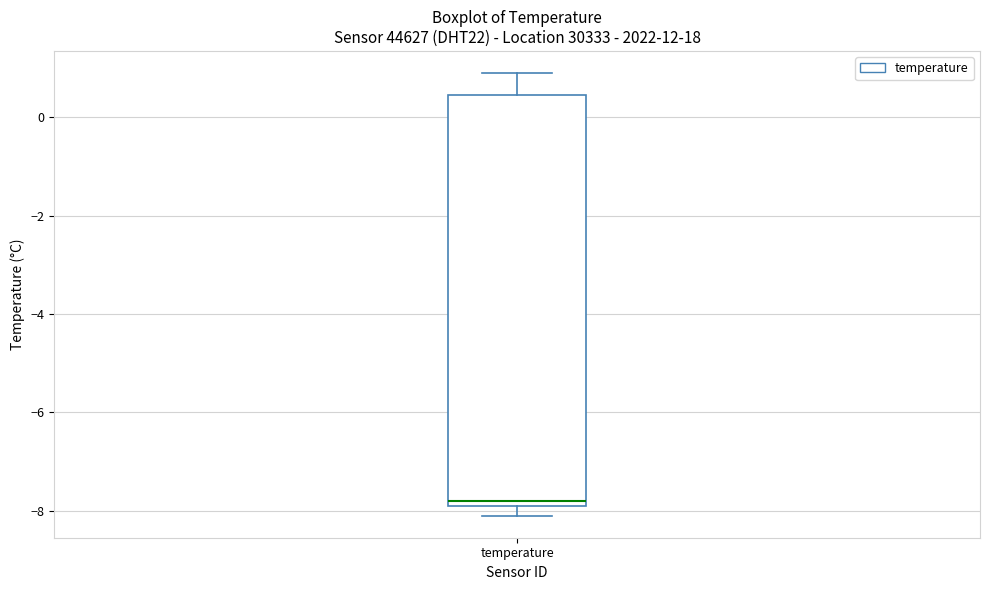

Read this box plot against the y-axis: the position of the median line, the range covered by the box, and the ends of both whiskers. The values are not printed on the chart, so give them approximately, as read against the axis.

median -7.8 (just above the box's lower edge), box -7.8 to 0.4, whiskers -8.0 to 1.0